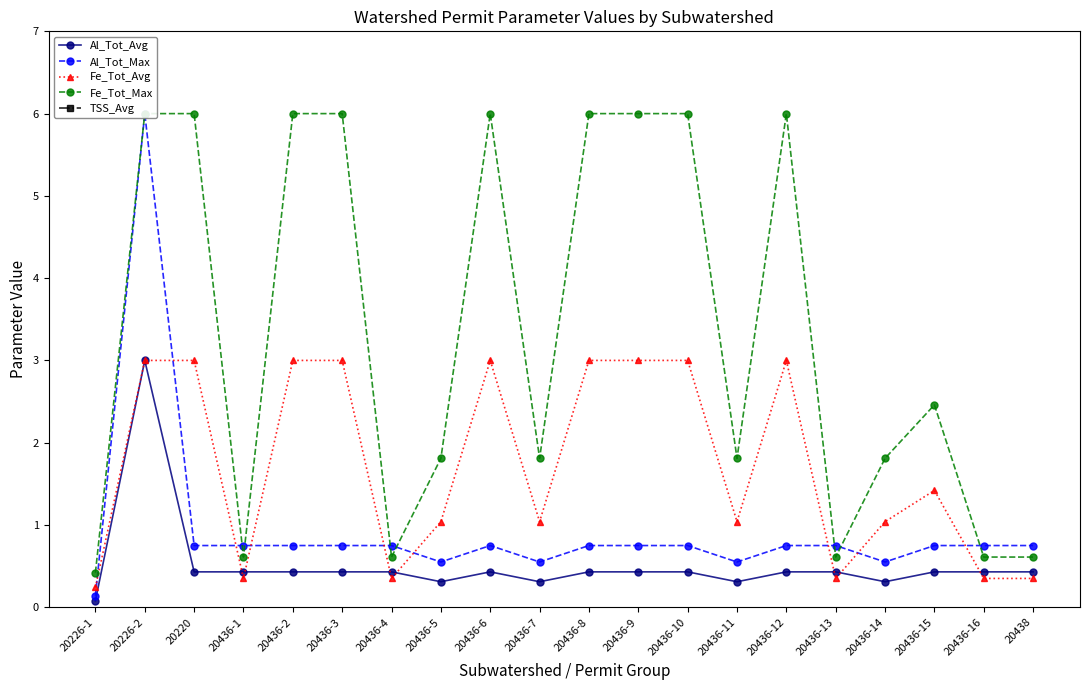

What is the maximum value for TSS_Avg?

35.0